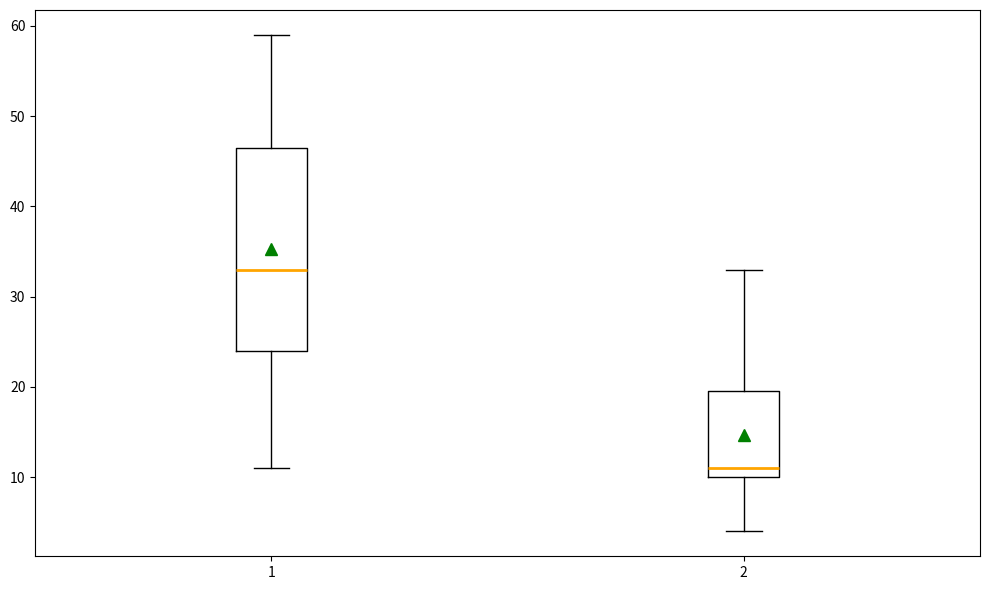

Which box's median line is the lowest?

2